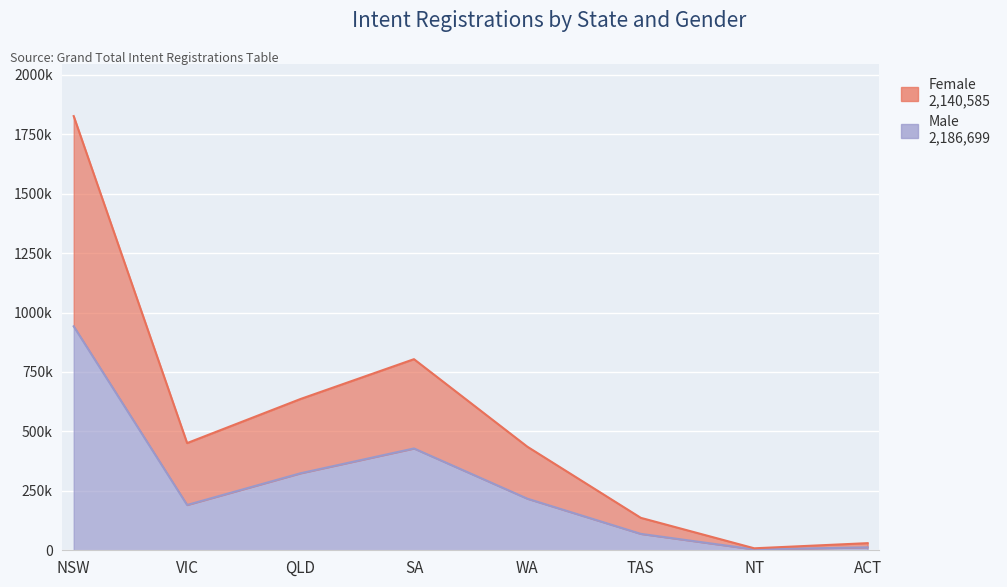

Which series changed the most between TAS and NT?

Female